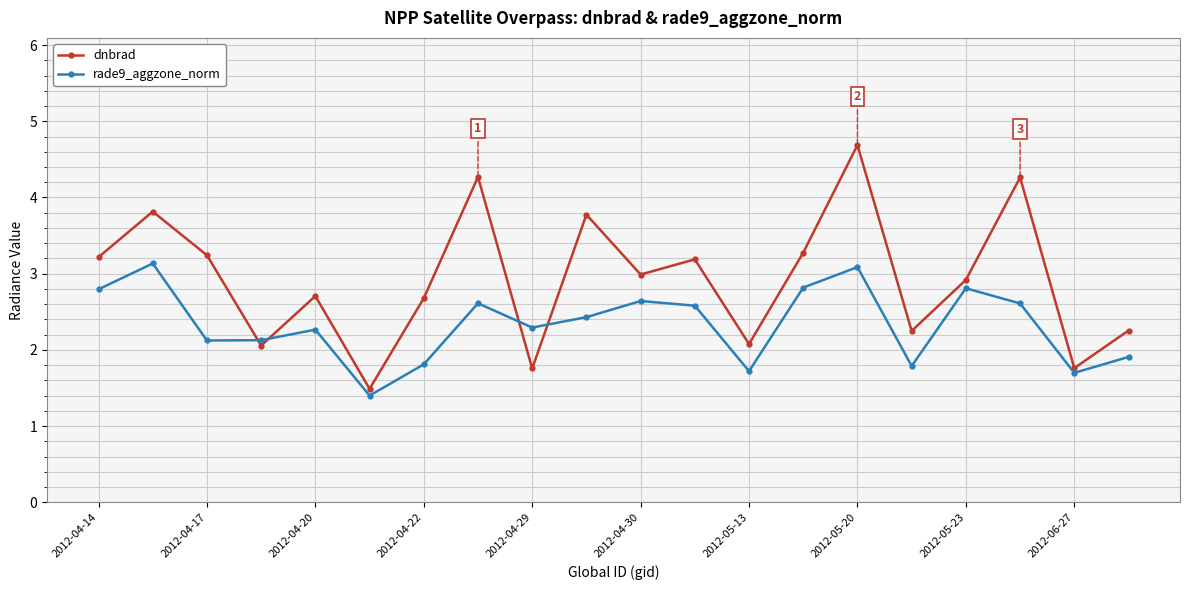

How many data points in dnbrad are above 2?

17